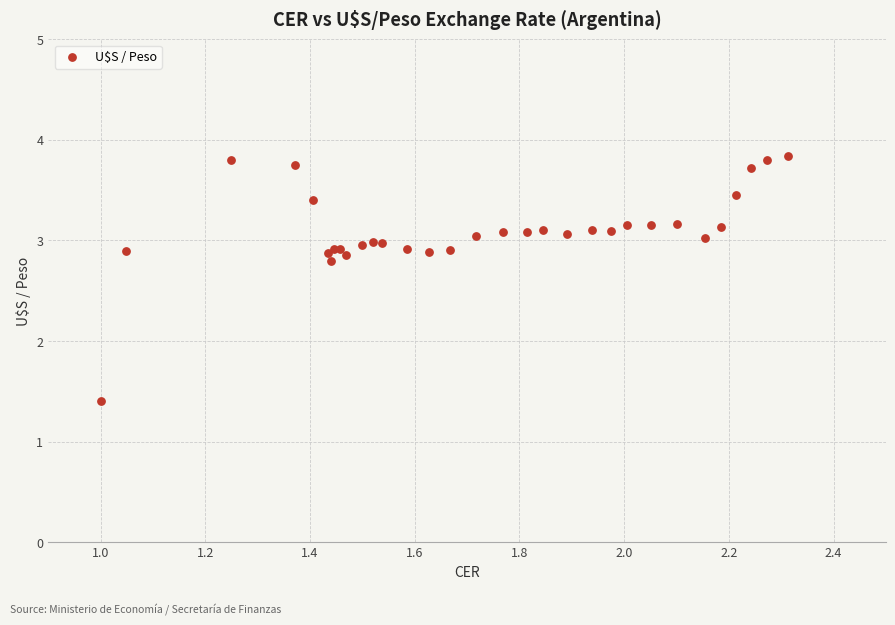

What Y value in the scatter plot is closest to 2?

1.4